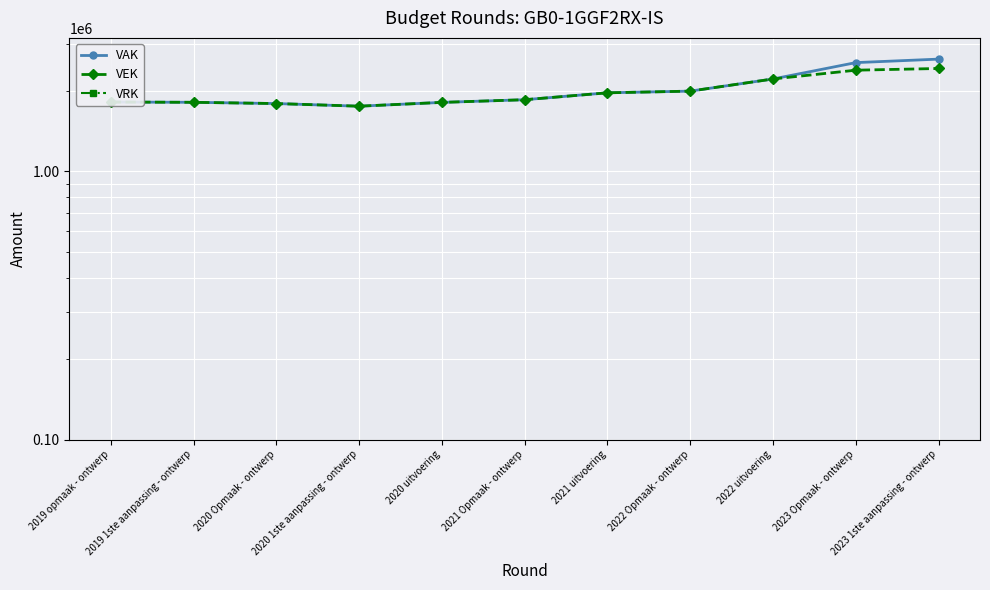

True or false: VEK has more than 0 interior local peaks.

False